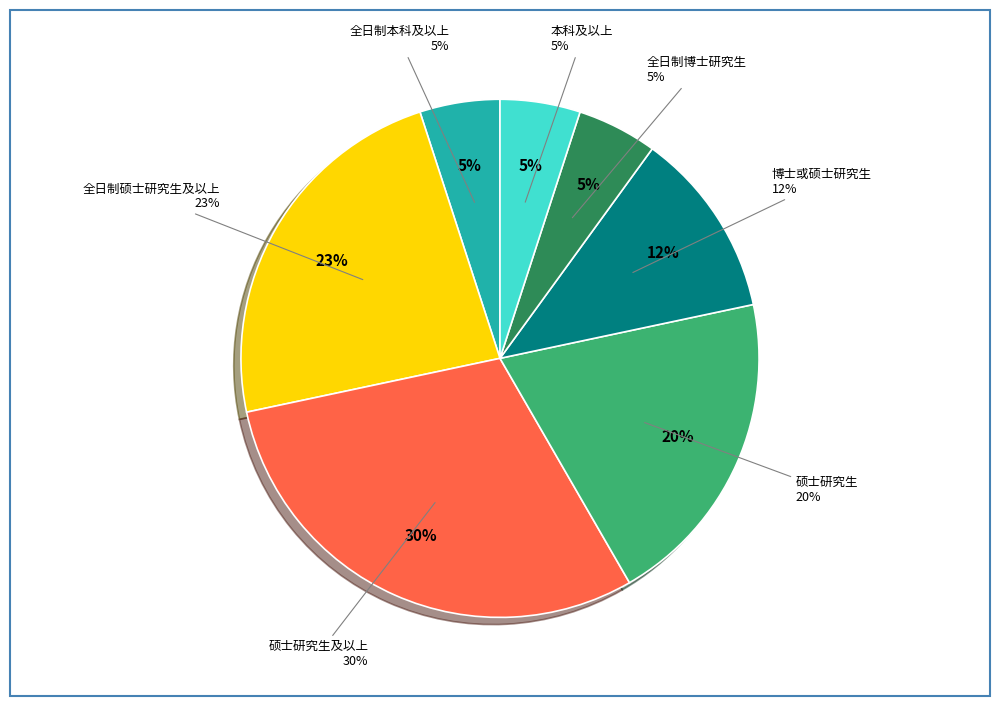

What is the ratio of the value at 全日制博士研究生 to the value at 本科及以上?

1.0